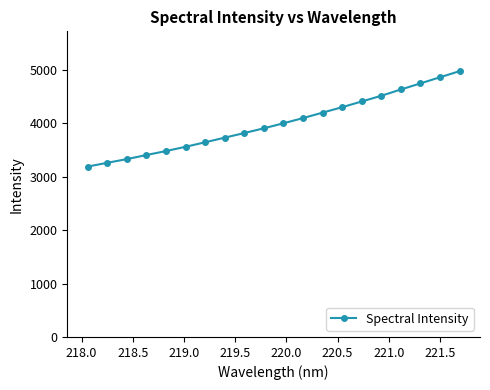

What is the average value?

3999.9